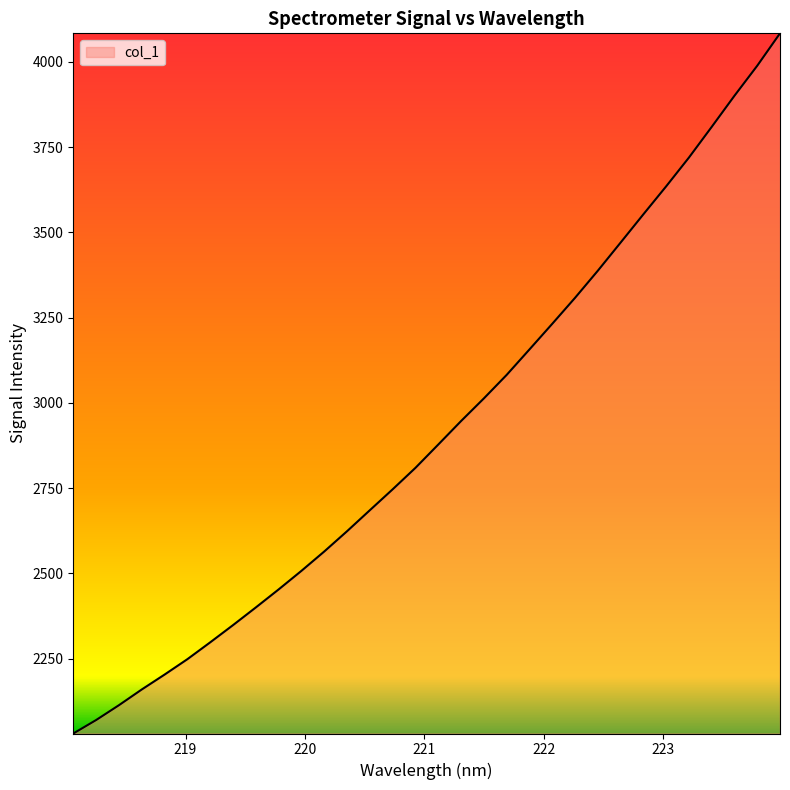

What is the minimum value shown in the chart?

2030.0